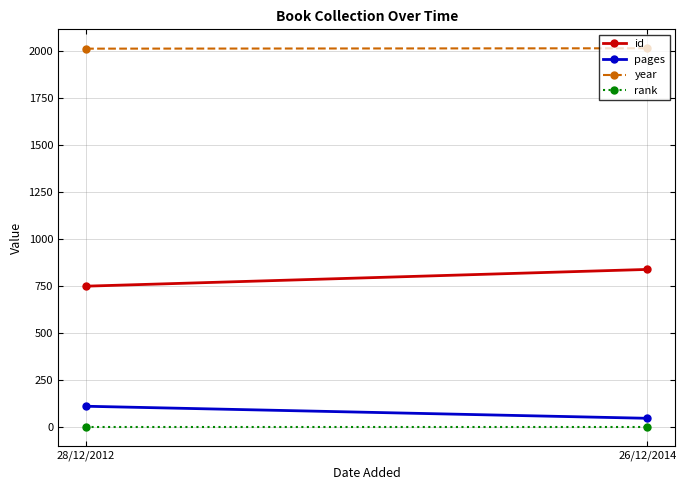

Reading right to left, list all the values displayed in this chart.

id: 839	750
pages: 48	112
year: 2014	2012
rank: 1	1